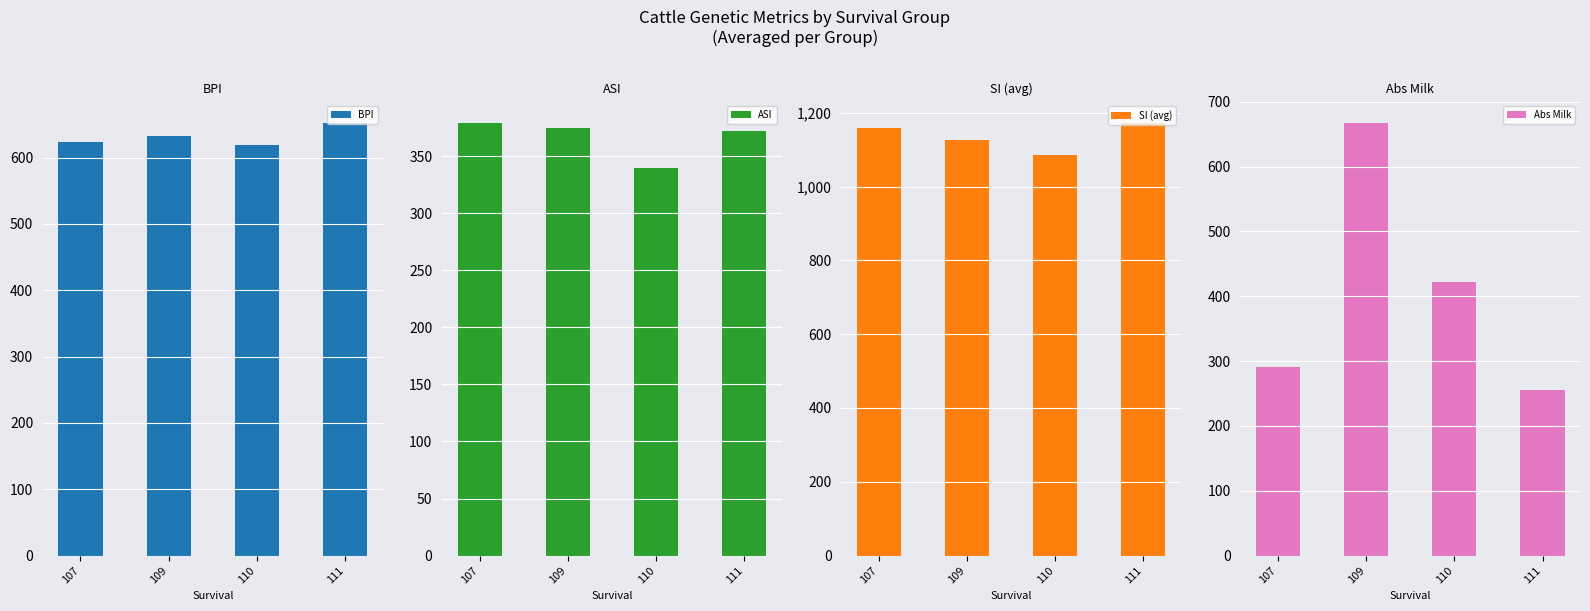

The Abs Milk series shows 667.0 at 109. True or false?

True